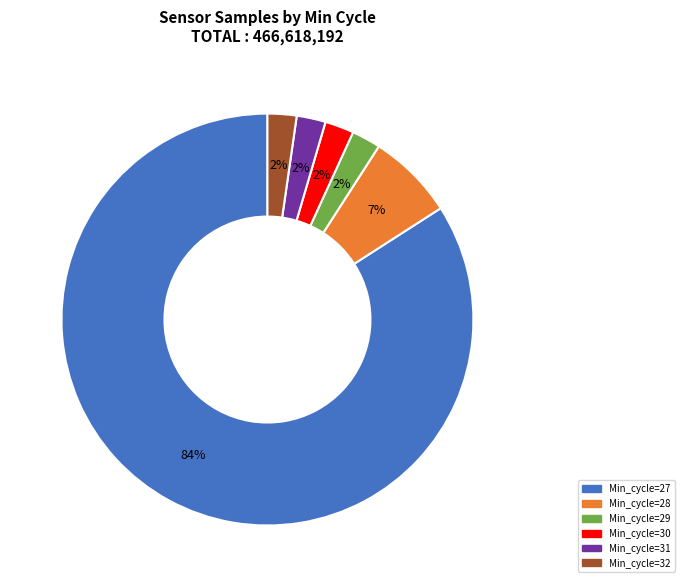

Which slice is the largest?

Min_cycle=27